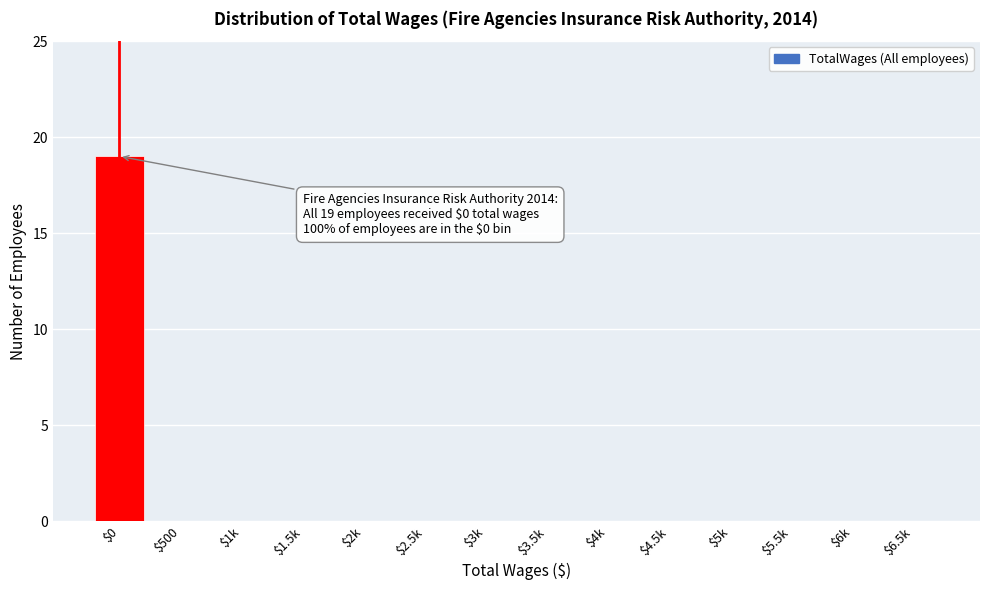

What is the sum of all values?

19